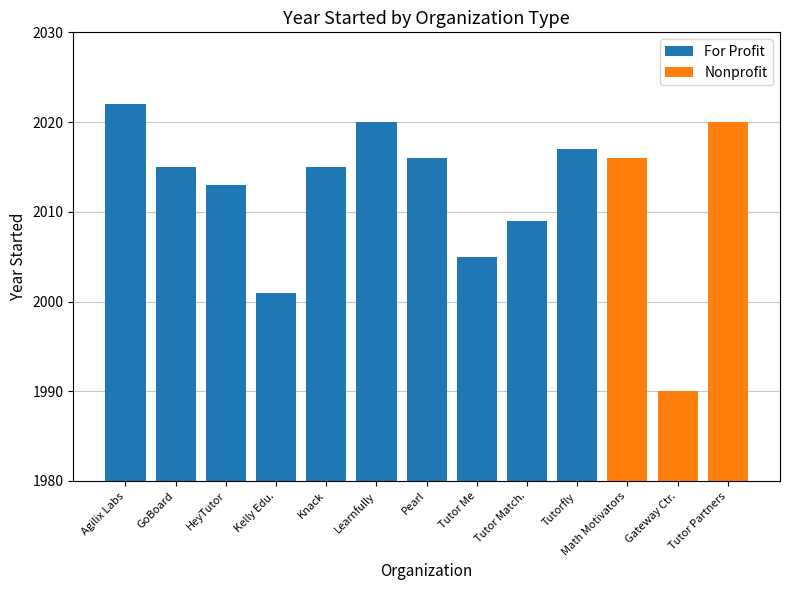

Is it true that Nonprofit equals 2020 at Tutor Partners?

True